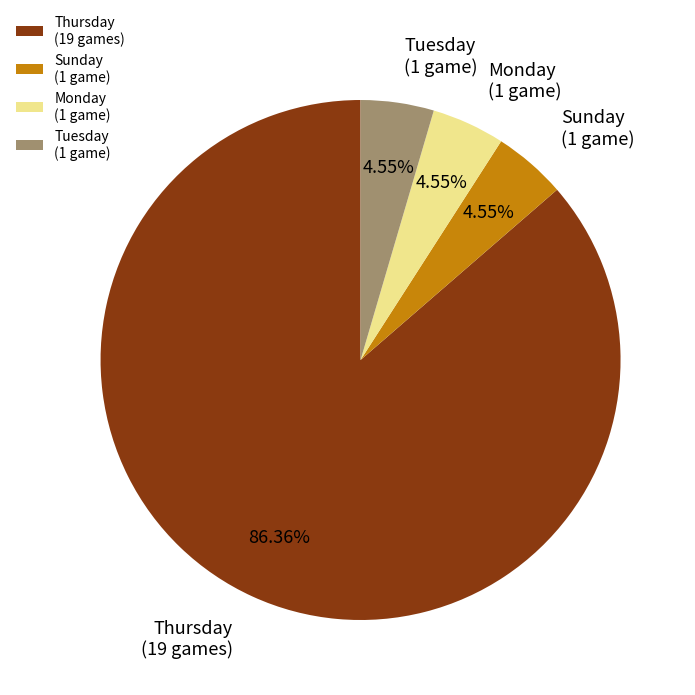

What is the ratio of the value at Thursday (19 games) to the value at Tuesday (1 game)?

19.0